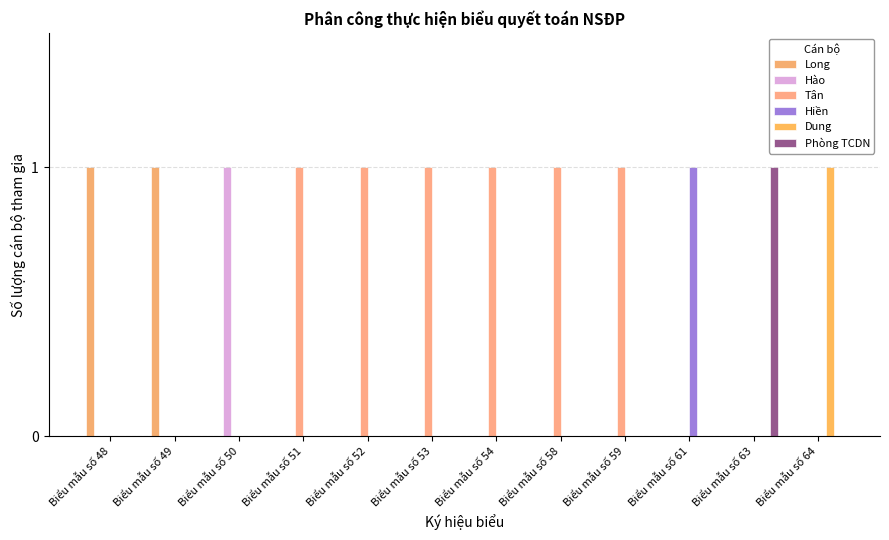

What is the total value across all series at Biểu mẫu số 54?

1